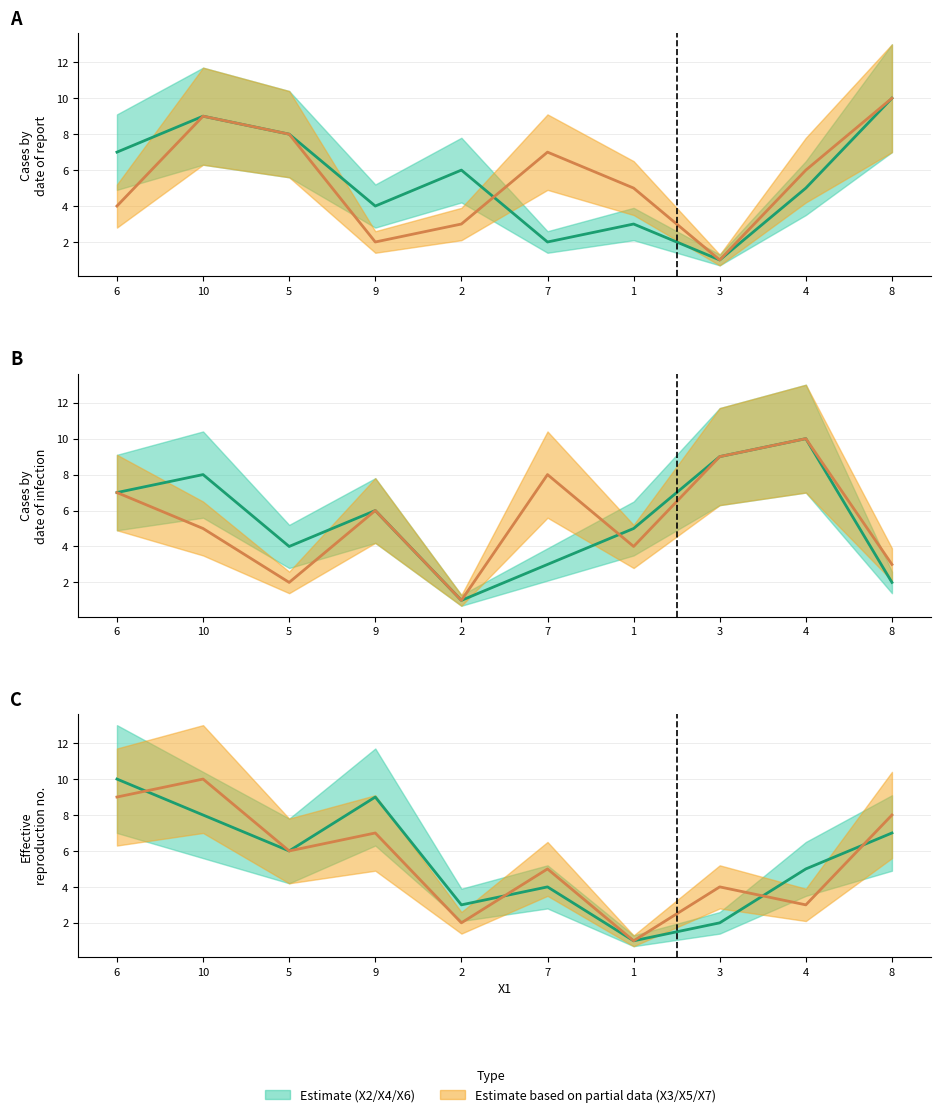

Reading left to right, what are all the values shown in this chart?

X2_line: 6=7	10=9	5=8	9=4	2=6	7=2	1=3	3=1	4=5	8=10
X3_line: 6=4	10=9	5=8	9=2	2=3	7=7	1=5	3=1	4=6	8=10
X4_line: 6=7	10=8	5=4	9=6	2=1	7=3	1=5	3=9	4=10	8=2
X5_line: 6=7	10=5	5=2	9=6	2=1	7=8	1=4	3=9	4=10	8=3
X6_line: 6=10	10=8	5=6	9=9	2=3	7=4	1=1	3=2	4=5	8=7
X7_line: 6=9	10=10	5=6	9=7	2=2	7=5	1=1	3=4	4=3	8=8